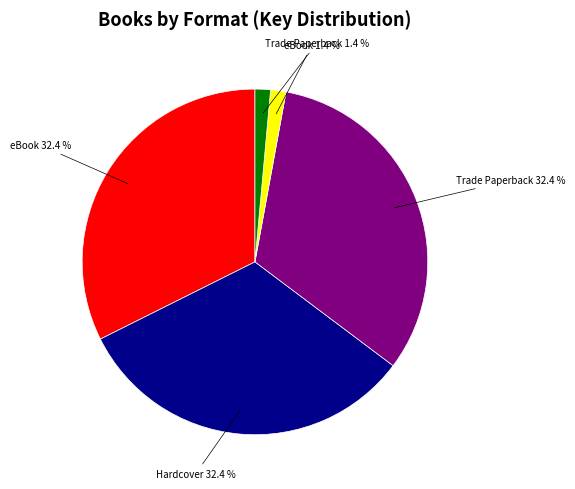

Is there a majority slice in this chart?

No